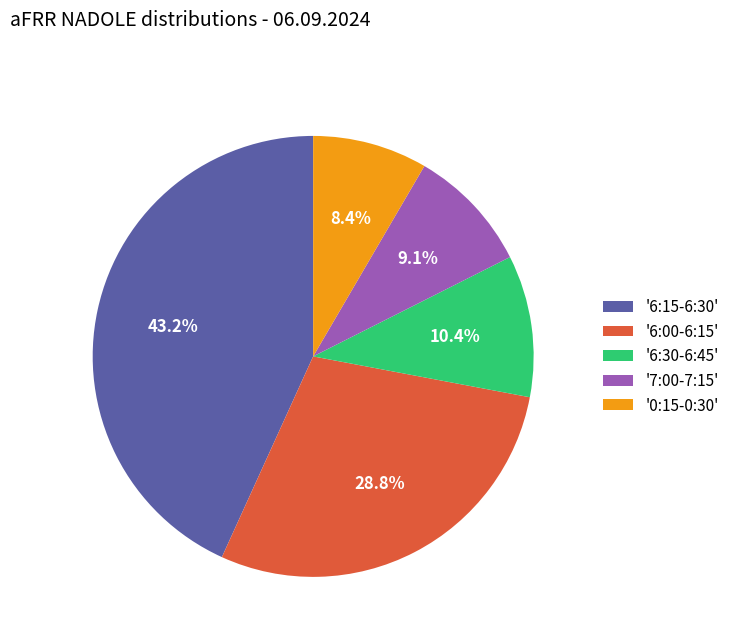

Is there a majority slice in this chart?

No